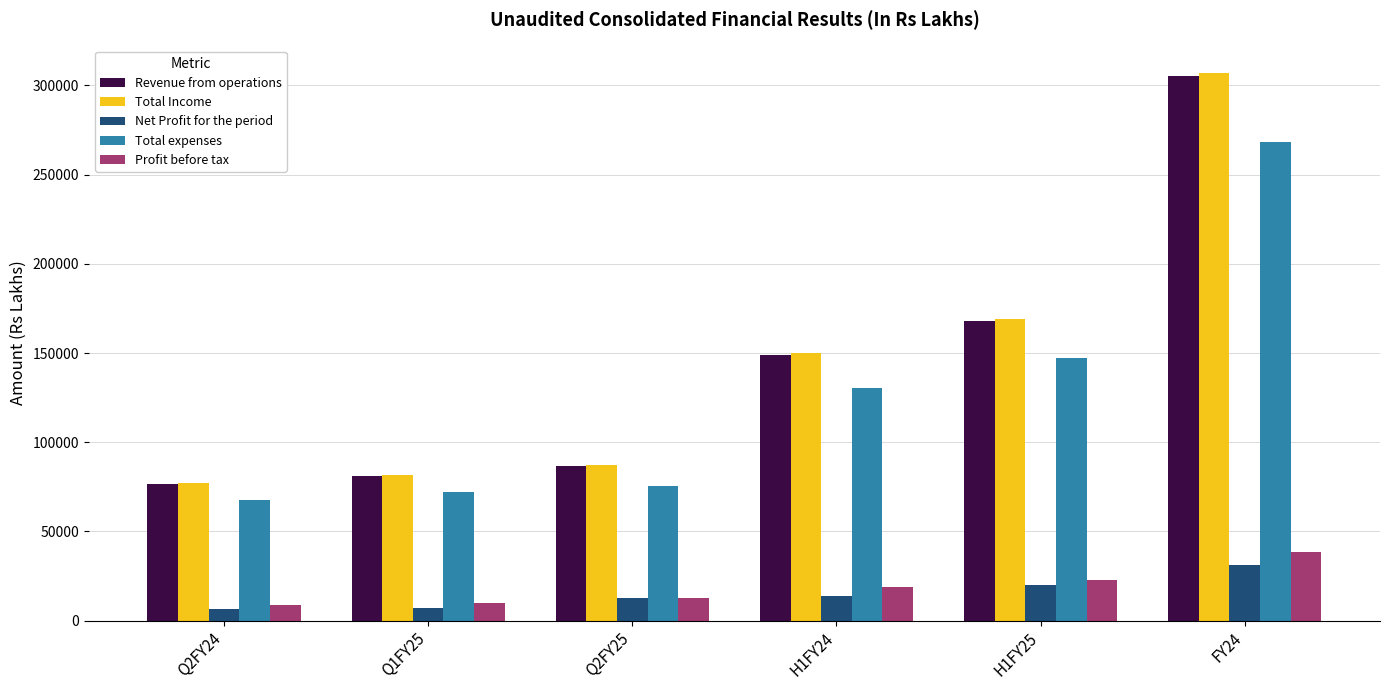

What is the difference between the highest and lowest values at Q1FY25?

74558.3